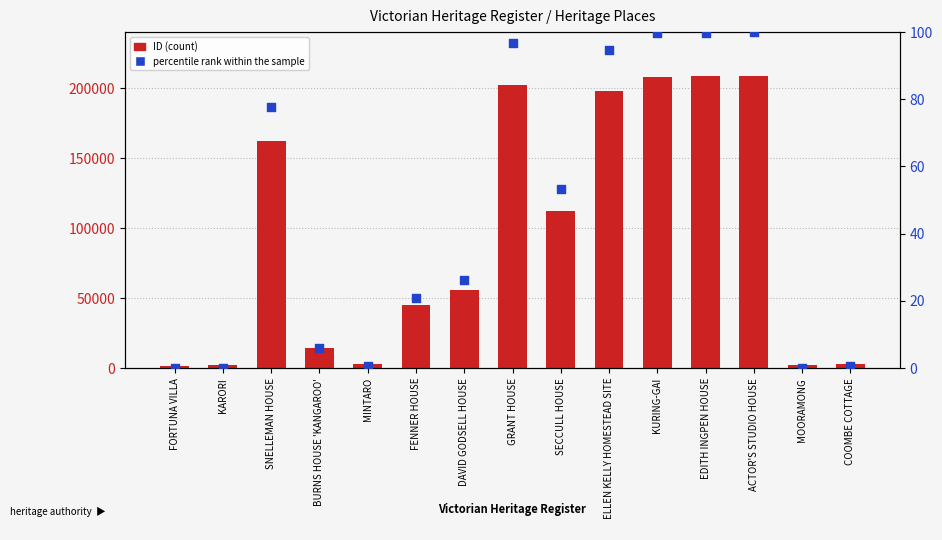

At how many categories does at least one series exceed 19177?

9